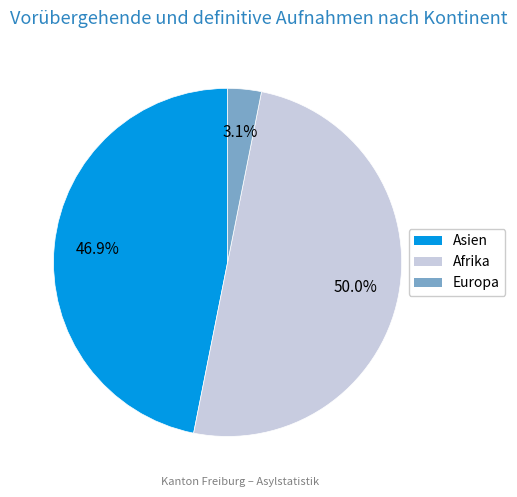

What percentage is NOT represented by Europa?

96.9%